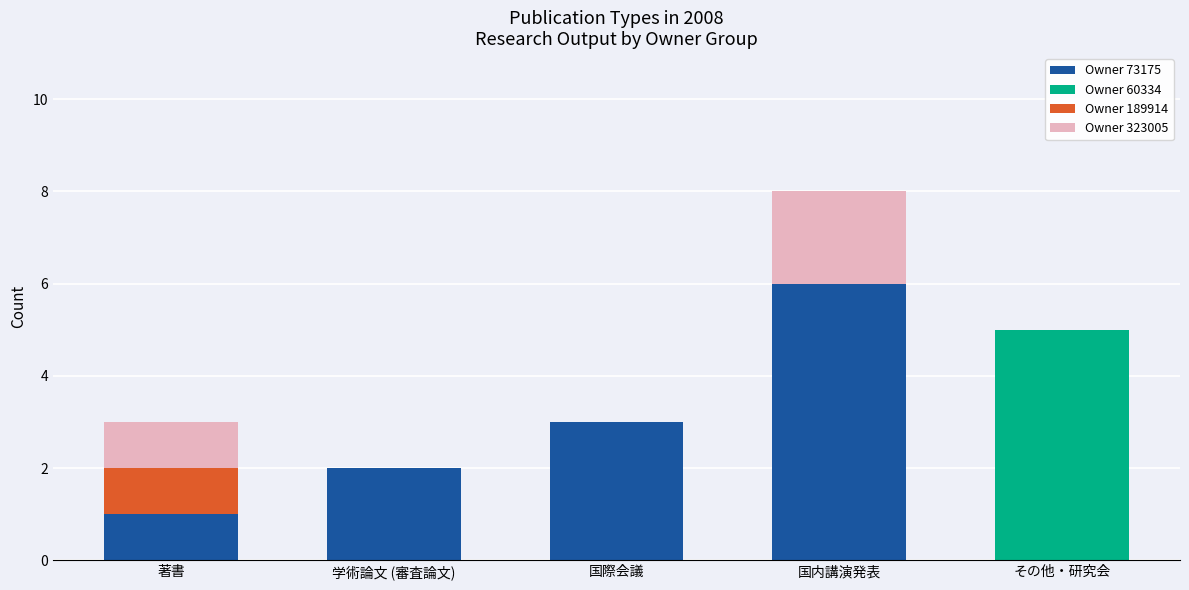

What is the maximum value for Owner 73175?

6